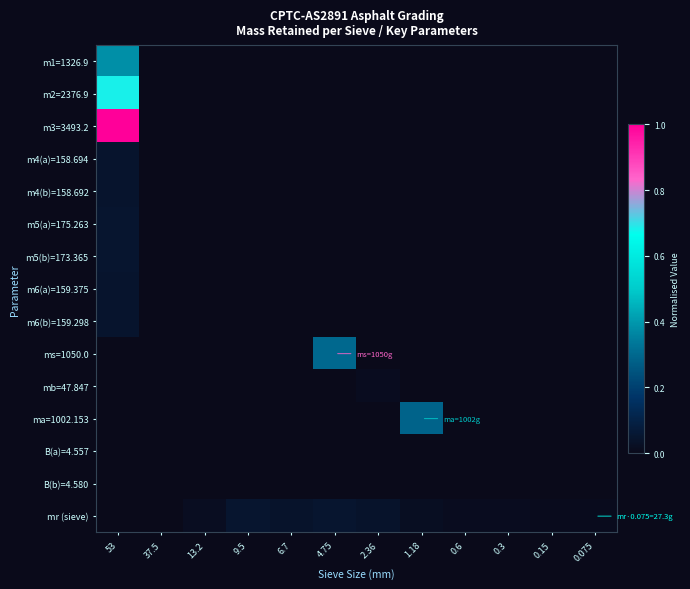

Reading right to left, list all the values displayed in this chart.

m1=1326.9: 0.075=0.0	0.15=0.0	0.3=0.0	0.6=0.0	1.18=0.0	2.36=0.0	4.75=0.0	6.7=0.0	9.5=0.0	13.2=0.0	37.5=0.0	53=0.4
m2=2376.9: 0.075=0.0	0.15=0.0	0.3=0.0	0.6=0.0	1.18=0.0	2.36=0.0	4.75=0.0	6.7=0.0	9.5=0.0	13.2=0.0	37.5=0.0	53=0.7
m3=3493.2: 0.075=0.0	0.15=0.0	0.3=0.0	0.6=0.0	1.18=0.0	2.36=0.0	4.75=0.0	6.7=0.0	9.5=0.0	13.2=0.0	37.5=0.0	53=1.0
m4(a)=158.694: 0.075=0.0	0.15=0.0	0.3=0.0	0.6=0.0	1.18=0.0	2.36=0.0	4.75=0.0	6.7=0.0	9.5=0.0	13.2=0.0	37.5=0.0	53=0.0
m4(b)=158.692: 0.075=0.0	0.15=0.0	0.3=0.0	0.6=0.0	1.18=0.0	2.36=0.0	4.75=0.0	6.7=0.0	9.5=0.0	13.2=0.0	37.5=0.0	53=0.0
m5(a)=175.263: 0.075=0.0	0.15=0.0	0.3=0.0	0.6=0.0	1.18=0.0	2.36=0.0	4.75=0.0	6.7=0.0	9.5=0.0	13.2=0.0	37.5=0.0	53=0.1
m5(b)=173.365: 0.075=0.0	0.15=0.0	0.3=0.0	0.6=0.0	1.18=0.0	2.36=0.0	4.75=0.0	6.7=0.0	9.5=0.0	13.2=0.0	37.5=0.0	53=0.0
m6(a)=159.375: 0.075=0.0	0.15=0.0	0.3=0.0	0.6=0.0	1.18=0.0	2.36=0.0	4.75=0.0	6.7=0.0	9.5=0.0	13.2=0.0	37.5=0.0	53=0.0
m6(b)=159.298: 0.075=0.0	0.15=0.0	0.3=0.0	0.6=0.0	1.18=0.0	2.36=0.0	4.75=0.0	6.7=0.0	9.5=0.0	13.2=0.0	37.5=0.0	53=0.0
ms=1050.0: 0.075=0.0	0.15=0.0	0.3=0.0	0.6=0.0	1.18=0.0	2.36=0.0	4.75=0.3	6.7=0.0	9.5=0.0	13.2=0.0	37.5=0.0	53=0.0
mb=47.847: 0.075=0.0	0.15=0.0	0.3=0.0	0.6=0.0	1.18=0.0	2.36=0.0	4.75=0.0	6.7=0.0	9.5=0.0	13.2=0.0	37.5=0.0	53=0.0
ma=1002.153: 0.075=0.0	0.15=0.0	0.3=0.0	0.6=0.0	1.18=0.3	2.36=0.0	4.75=0.0	6.7=0.0	9.5=0.0	13.2=0.0	37.5=0.0	53=0.0
B(a)=4.557: 0.075=0.0	0.15=0.0	0.3=0.0	0.6=0.0	1.18=0.0	2.36=0.0	4.75=0.0	6.7=0.0	9.5=0.0	13.2=0.0	37.5=0.0	53=0.0
B(b)=4.580: 0.075=0.0	0.15=0.0	0.3=0.0	0.6=0.0	1.18=0.0	2.36=0.0	4.75=0.0	6.7=0.0	9.5=0.0	13.2=0.0	37.5=0.0	53=0.0
mr (sieve): 0.075=0.0	0.15=0.0	0.3=0.0	0.6=0.0	1.18=0.0	2.36=0.0	4.75=0.0	6.7=0.0	9.5=0.0	13.2=0.0	37.5=0.0	53=0.0